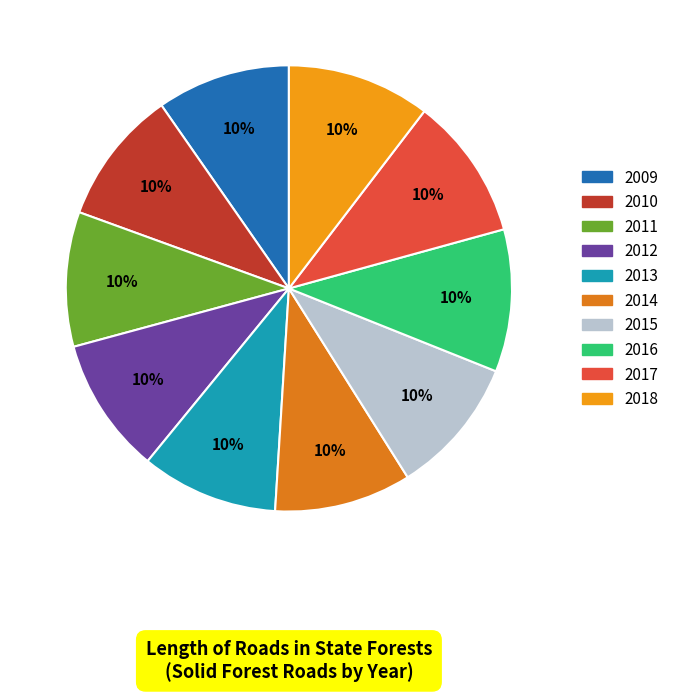

What percentage do 2018 and 2010 together represent?

20.2%